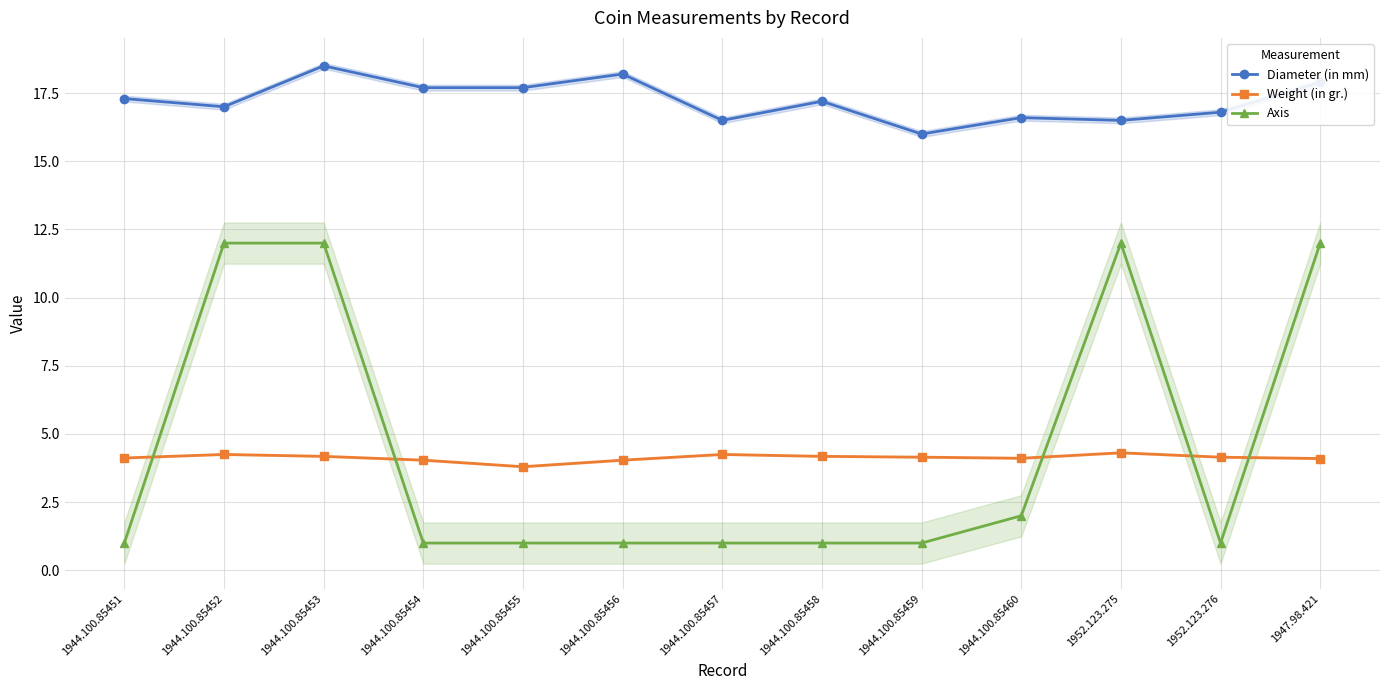

True or false: Axis and Weight (in gr.) intersect in this chart.

True